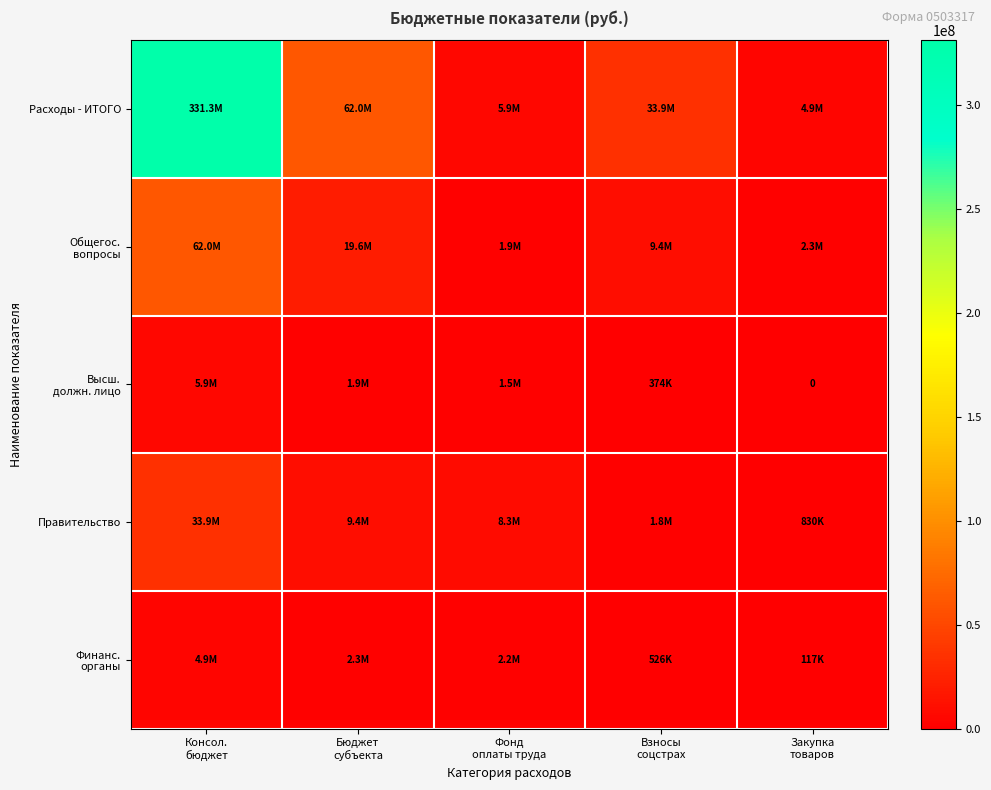

Where does the Общегос. вопросы series first go above 9366013?

Консол. бюджет